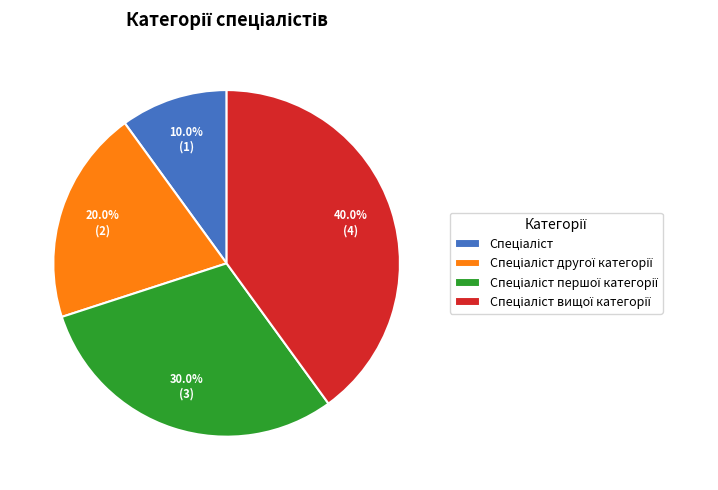

Is there any slice that represents more than half of the pie?

No